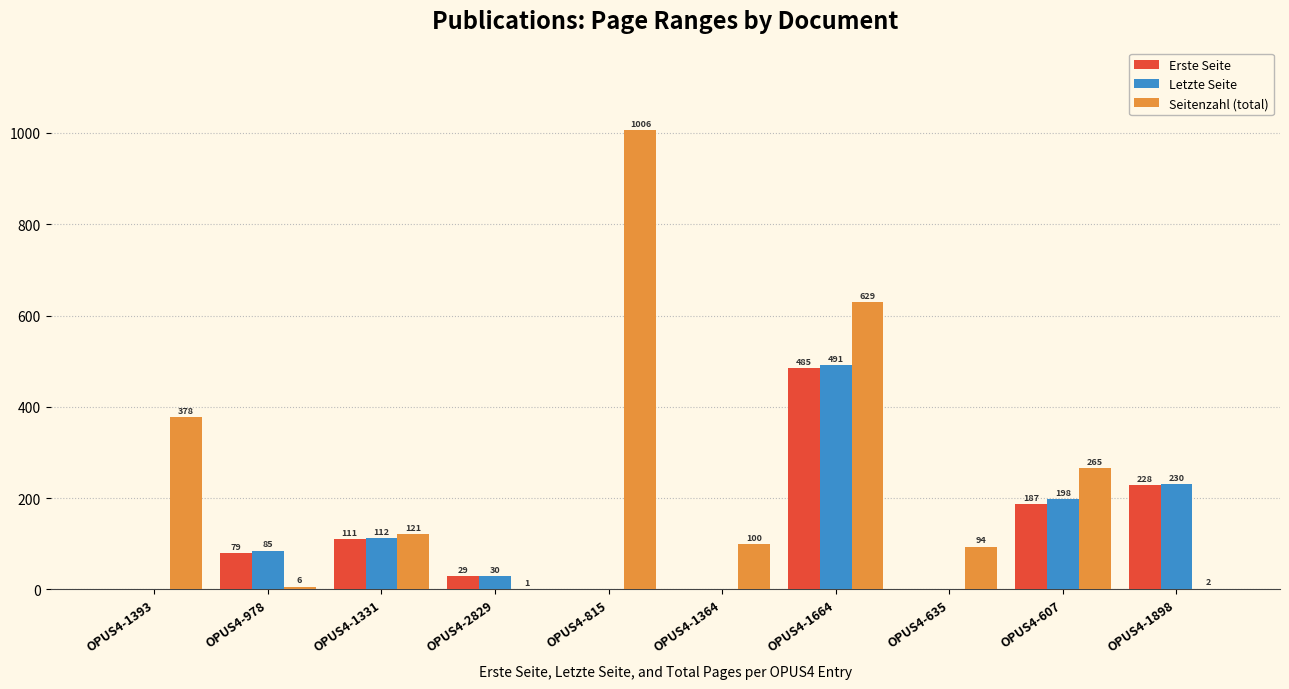

How many groups of bars are there?

10